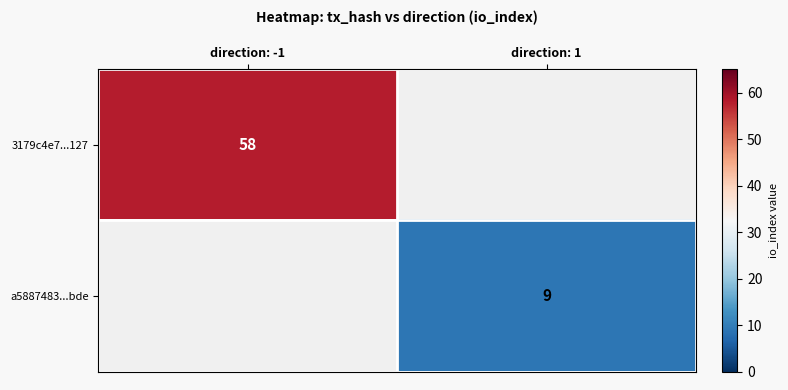

Is it true that a5887483...bde equals 9 at direction: 1?

True